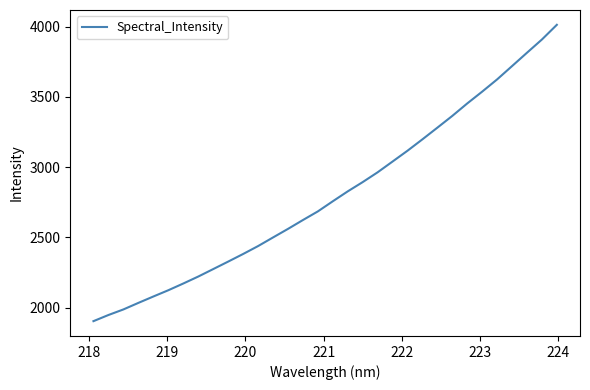

What is the smallest value displayed?

1904.6